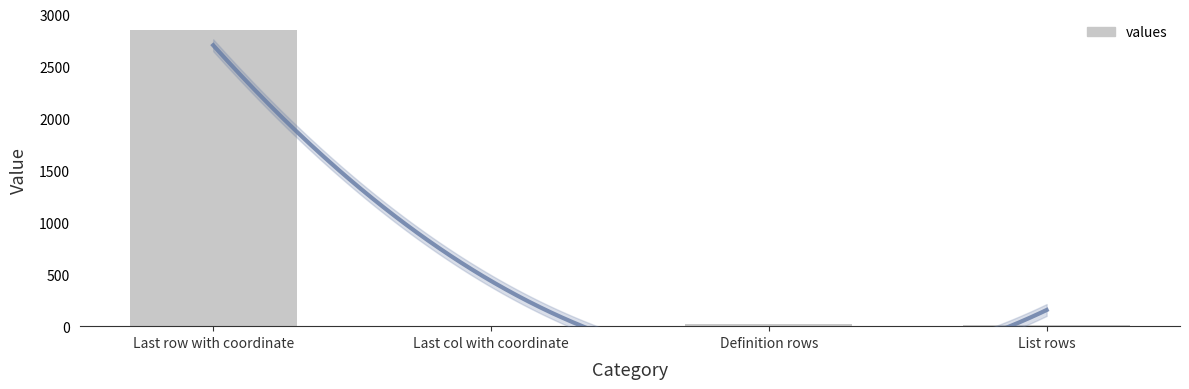

What is the greatest value displayed?

2849